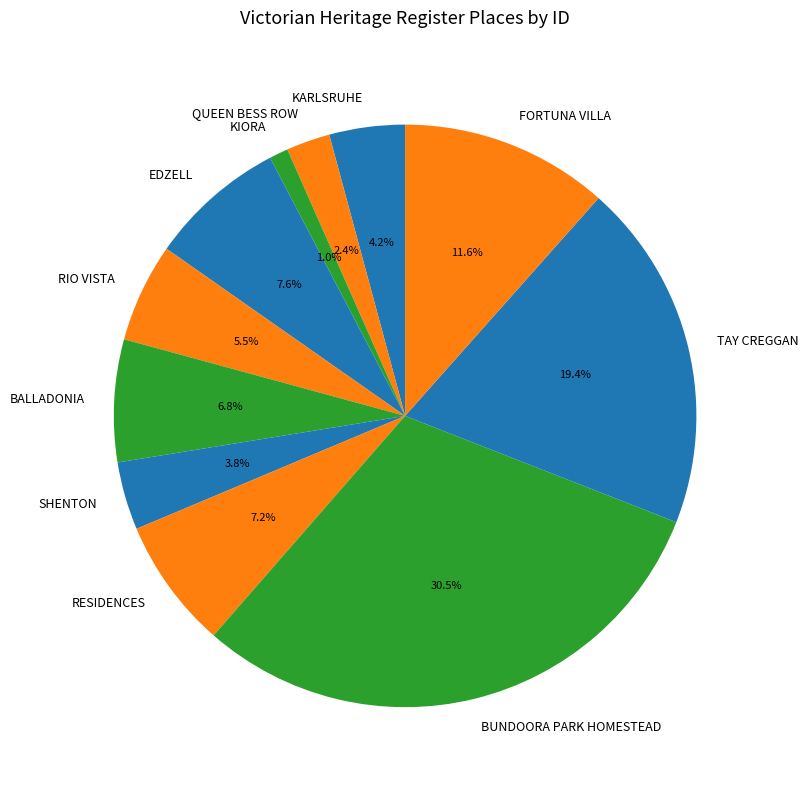

Between KARLSRUHE and TAY CREGGAN, which is larger?

TAY CREGGAN